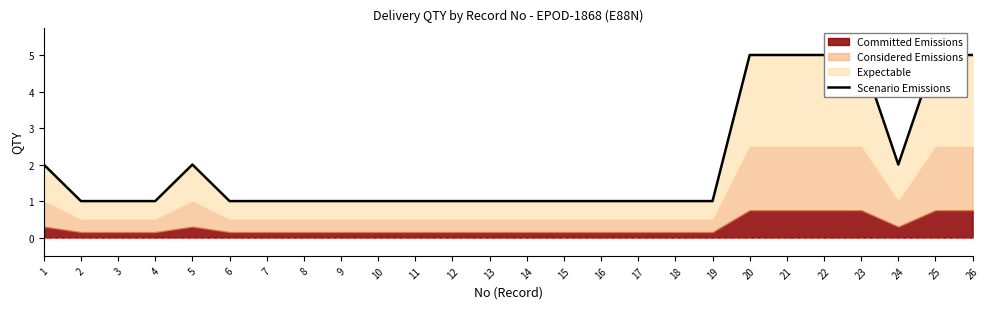

What is the difference between the maximum and second lowest values?

4